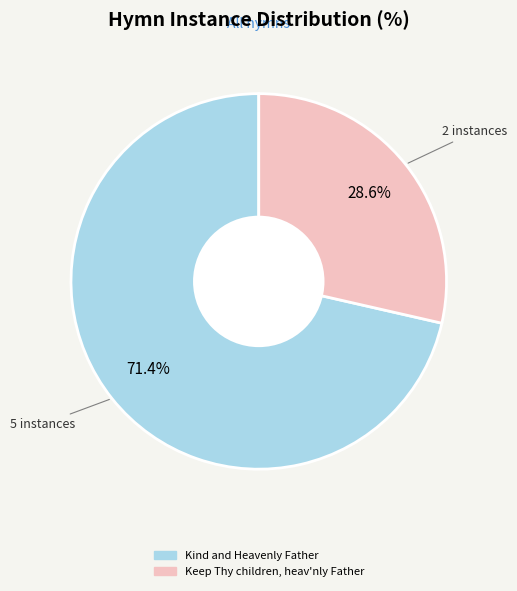

How many slices are in this pie chart?

2